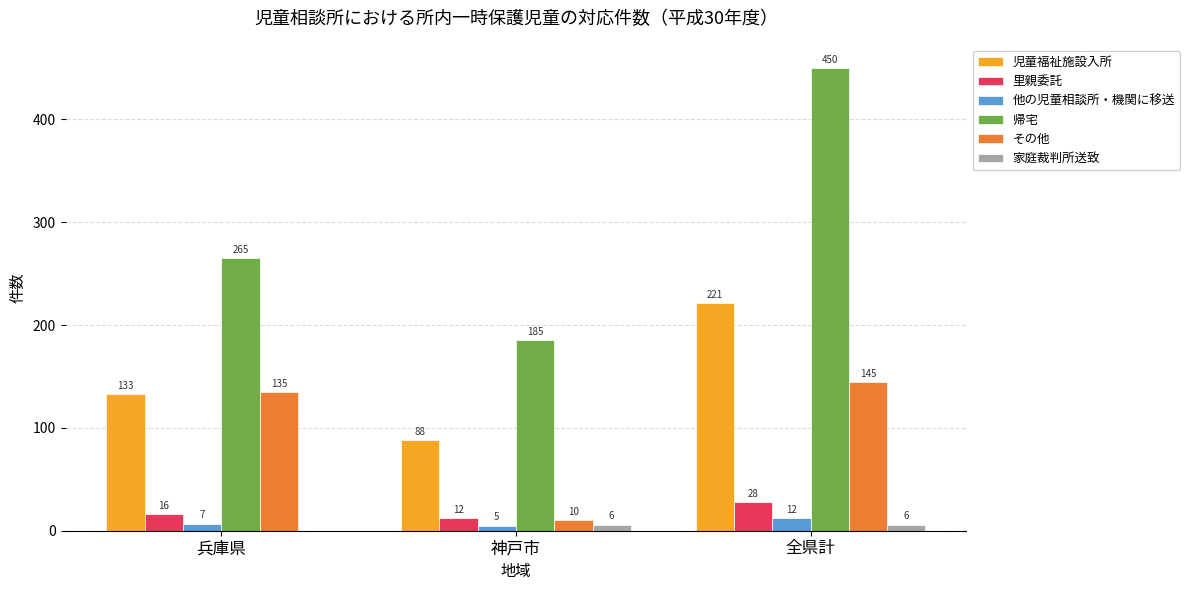

Is the value of その他 at 全県計 greater than the value of 家庭裁判所送致 at 神戸市?

Yes